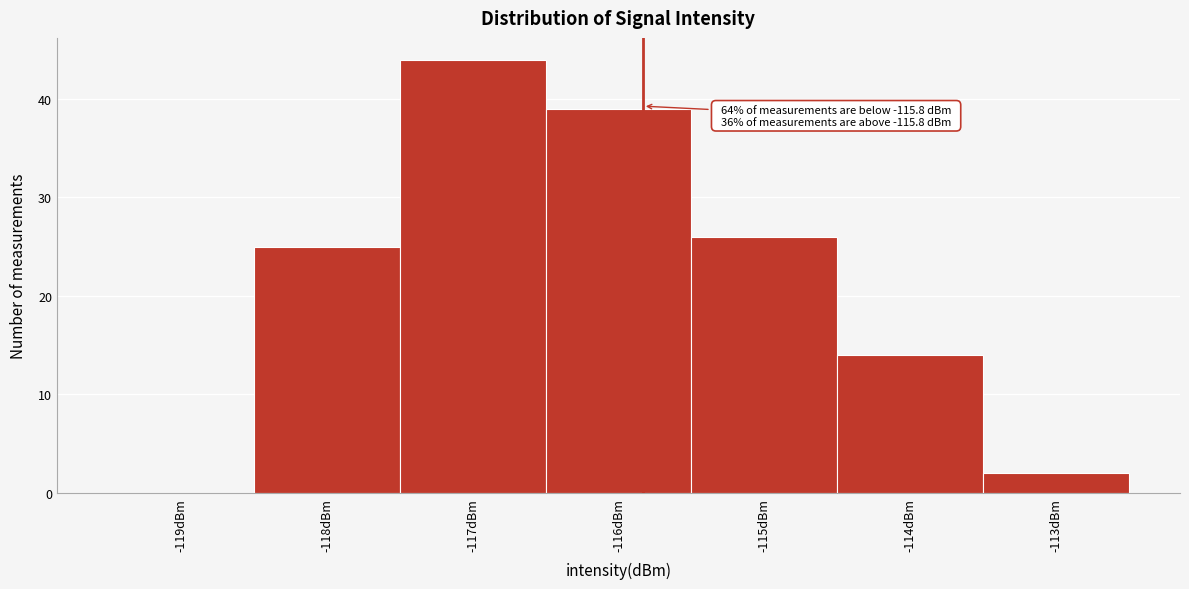

Which range on the x-axis has the tallest bar?

-117.5 to -116.5